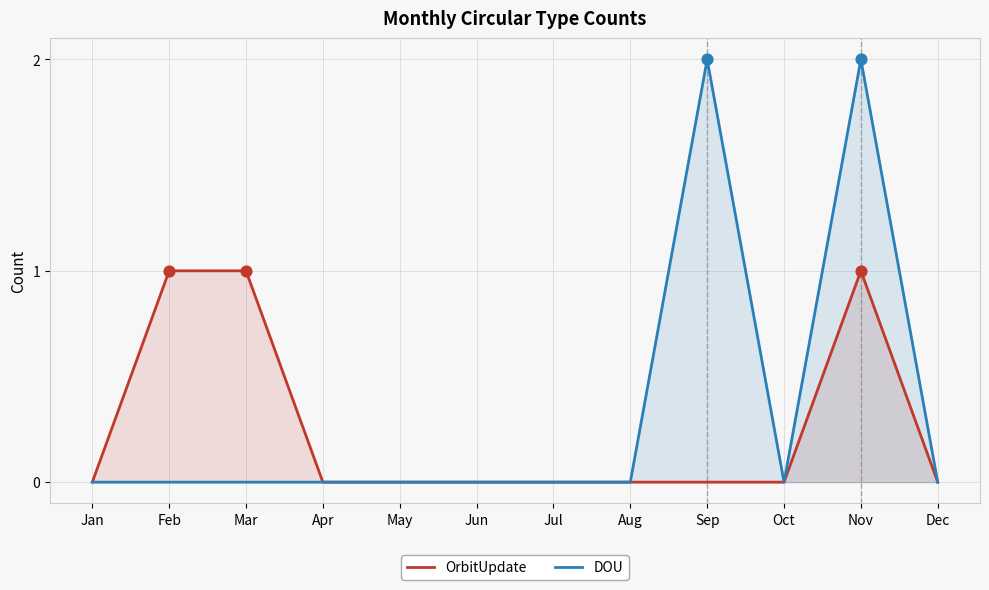

Is the value of OrbitUpdate at Oct greater than the value of DOU at Mar?

No